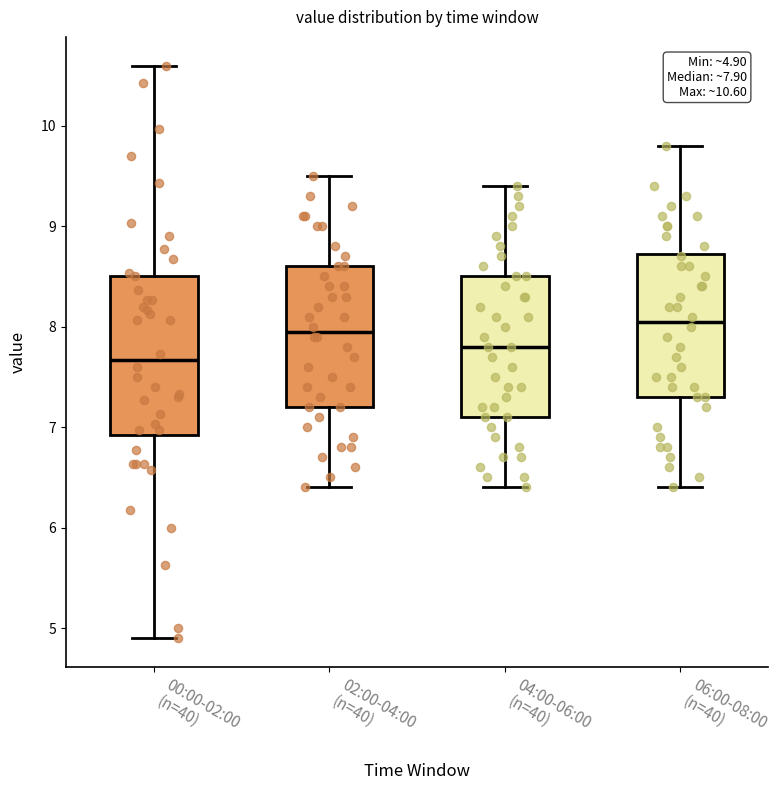

Which box is the tallest, from its lower edge to its upper edge?

00:00-02:00 (n=40)